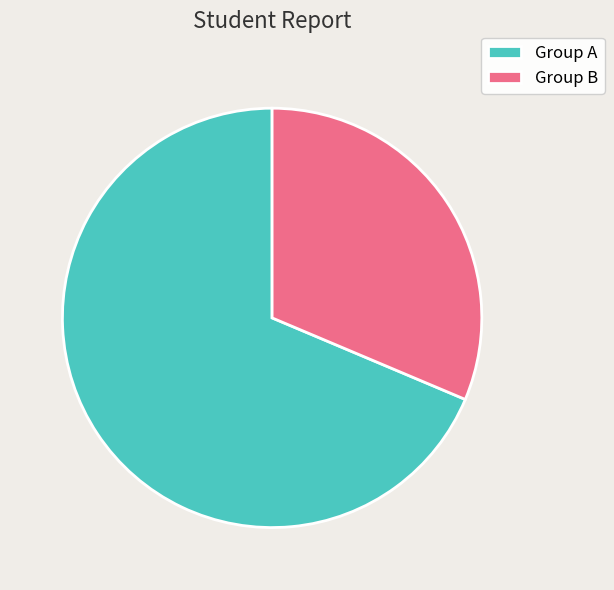

What is the smallest slice in the pie chart?

Group B